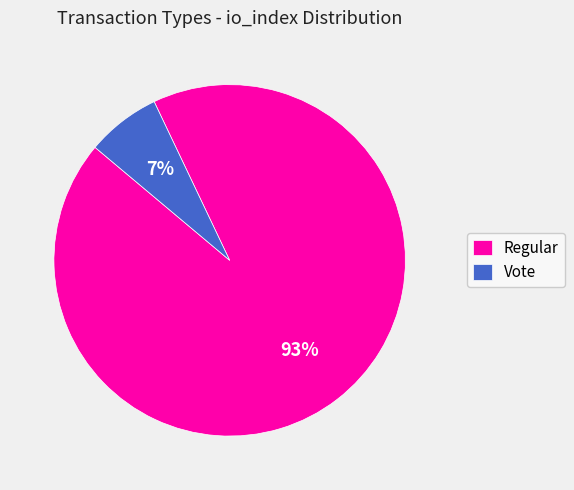

To the nearest percent, what portion does Regular represent?

93%